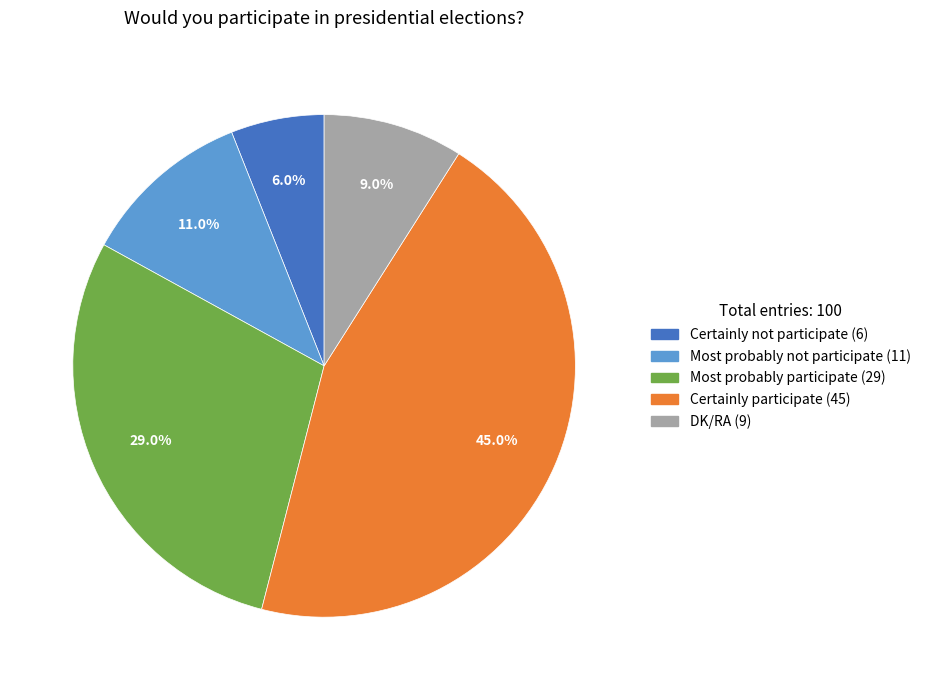

What percentage is NOT represented by Certainly not participate?

94.0%